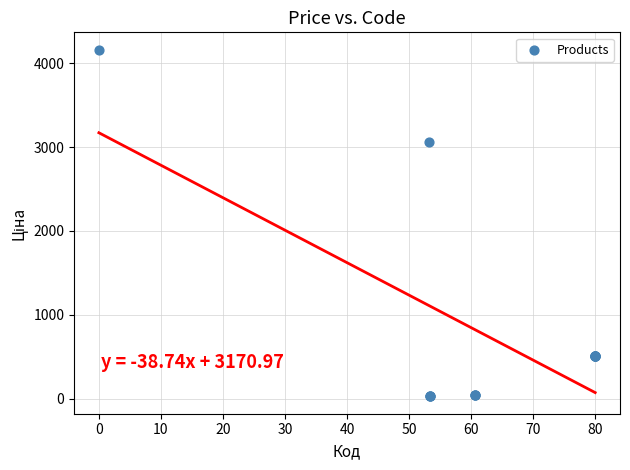

What Y value in the scatter plot is closest to 2094?

3059.7